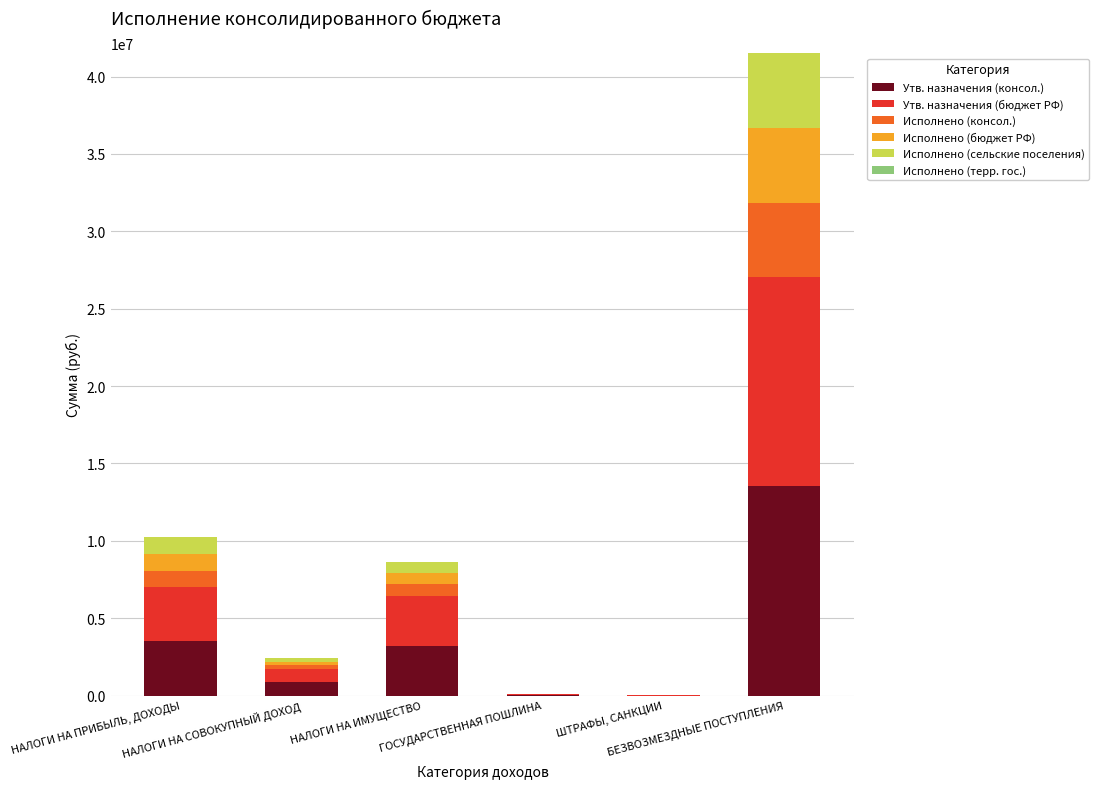

What is the maximum value for Утв. назначения (консол.)?

13519600.0